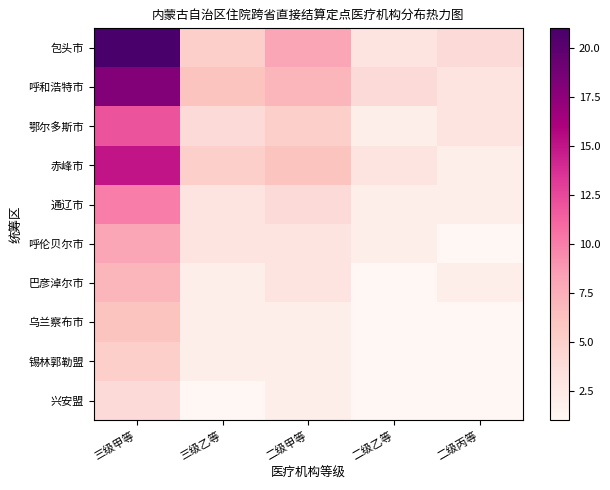

Reading left to right, list all the values displayed in this chart.

包头市: 三级甲等=21	三级乙等=5	二级甲等=8	二级乙等=3	二级丙等=4
呼和浩特市: 三级甲等=18	三级乙等=6	二级甲等=7	二级乙等=4	二级丙等=3
鄂尔多斯市: 三级甲等=12	三级乙等=4	二级甲等=5	二级乙等=2	二级丙等=3
赤峰市: 三级甲等=15	三级乙等=5	二级甲等=6	二级乙等=3	二级丙等=2
通辽市: 三级甲等=10	三级乙等=3	二级甲等=4	二级乙等=2	二级丙等=2
呼伦贝尔市: 三级甲等=8	三级乙等=3	二级甲等=3	二级乙等=2	二级丙等=1
巴彦淖尔市: 三级甲等=7	三级乙等=2	二级甲等=3	二级乙等=1	二级丙等=2
乌兰察布市: 三级甲等=6	三级乙等=2	二级甲等=2	二级乙等=1	二级丙等=1
锡林郭勒盟: 三级甲等=5	三级乙等=2	二级甲等=2	二级乙等=1	二级丙等=1
兴安盟: 三级甲等=4	三级乙等=1	二级甲等=2	二级乙等=1	二级丙等=1